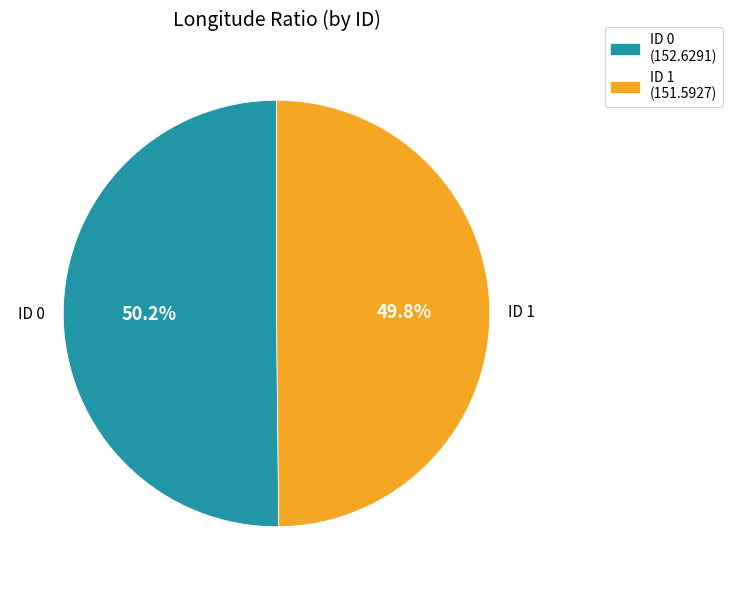

Does any single category account for the majority?

Yes